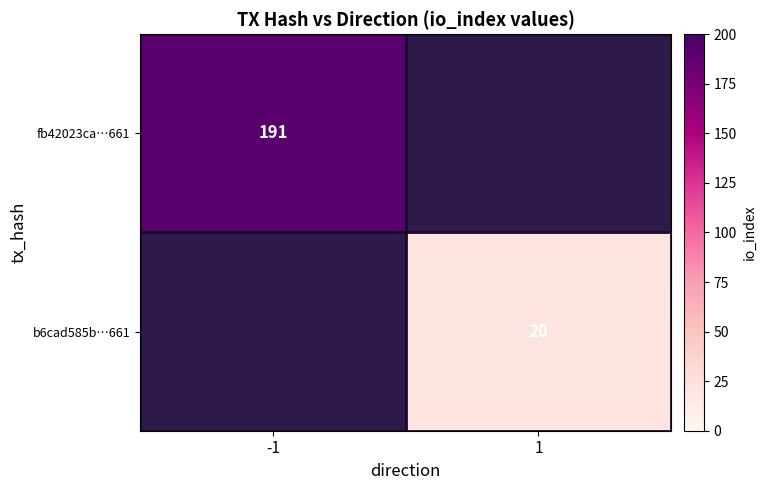

Between -1 and 1, which is larger?

1